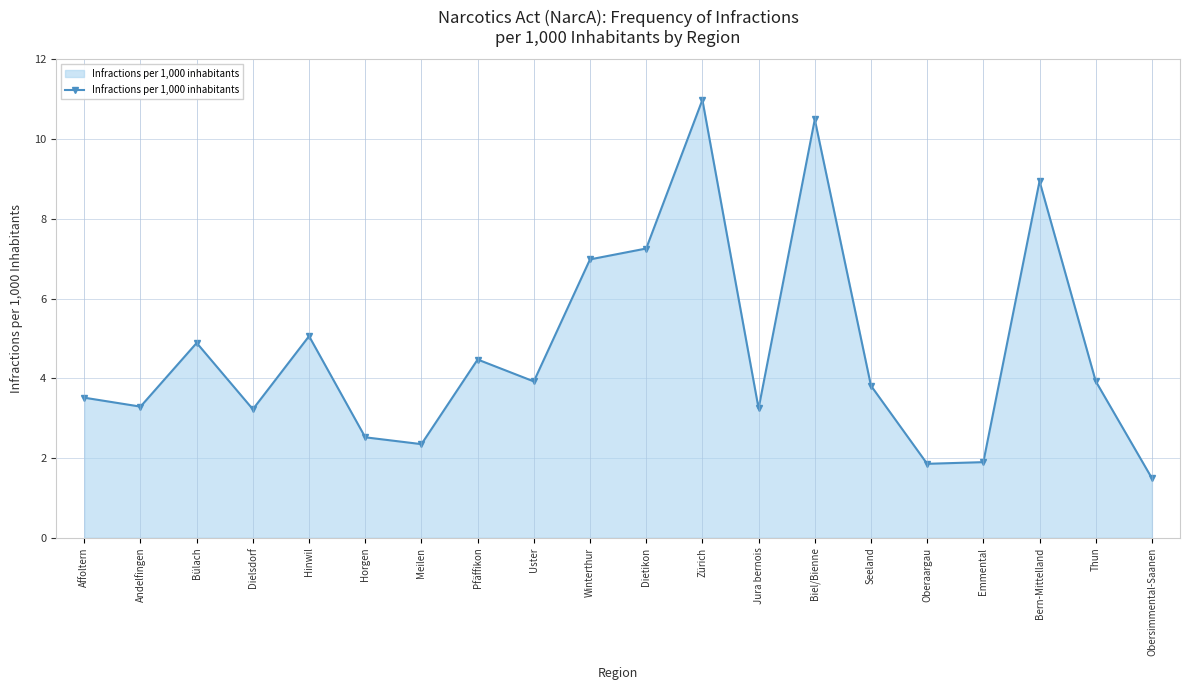

How many lines are shown in the chart?

1